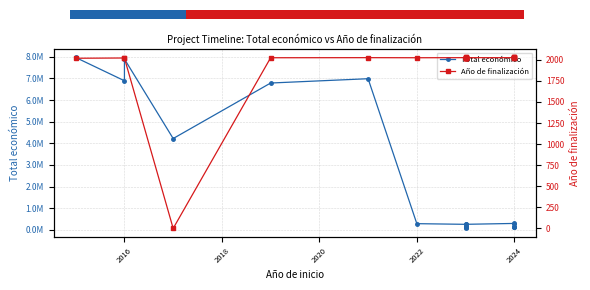

What is the highest value of the Año de finalización series?

2027